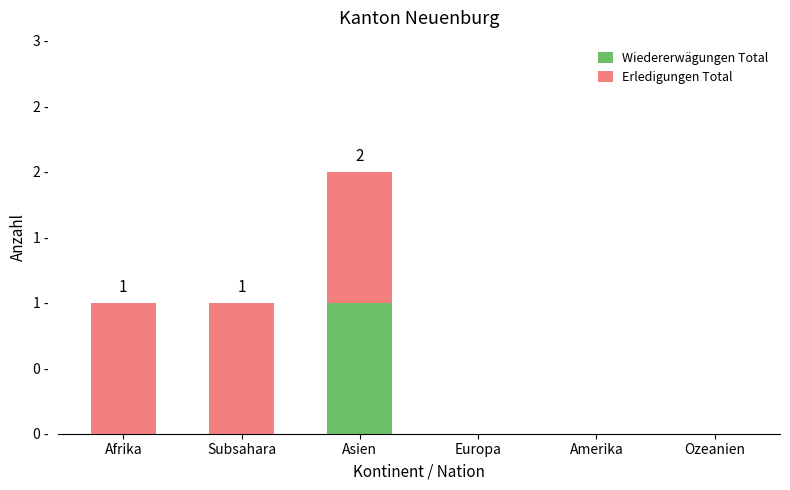

Which series has the widest spread of values?

Wiedererwägungen Total